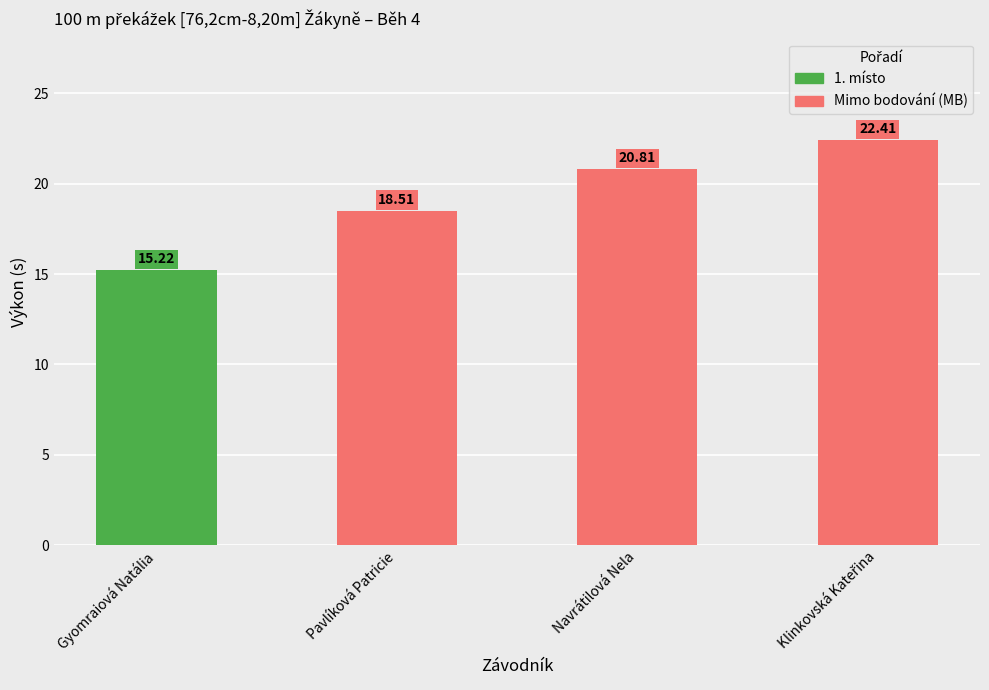

Reading left to right, list all the values displayed in this chart.

15.2	18.5	20.8	22.4